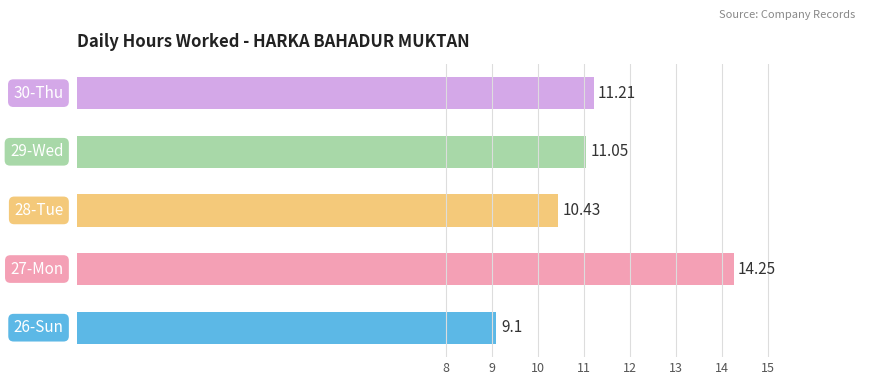

What is the average value?

11.2